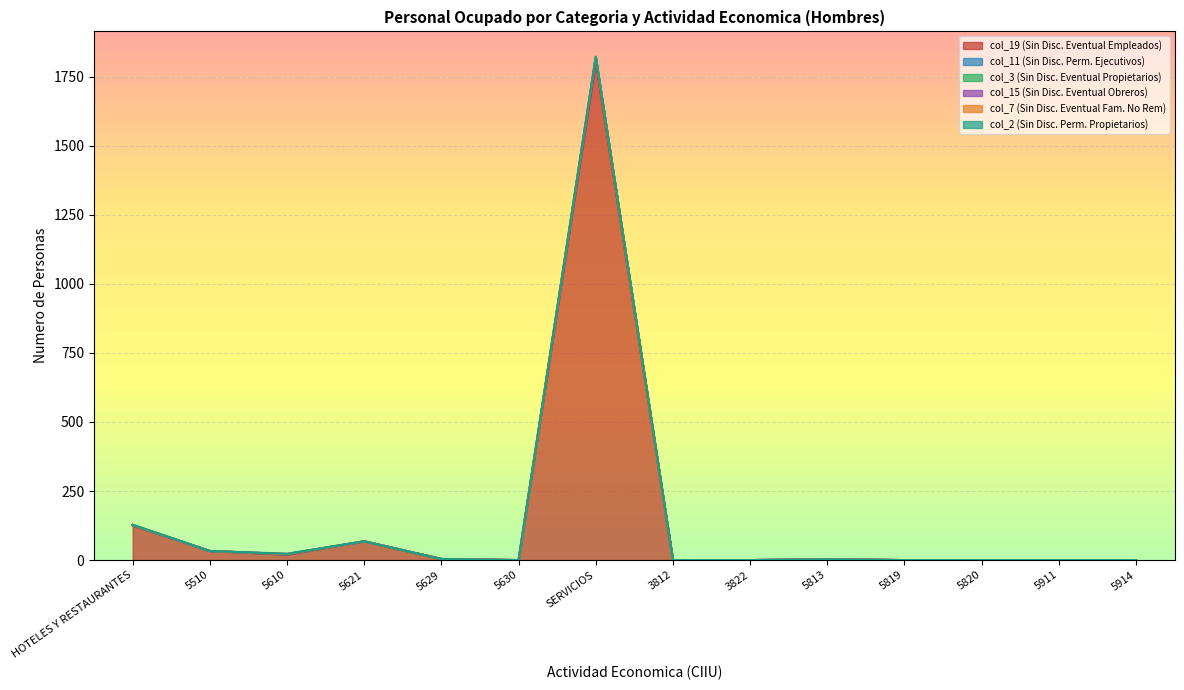

What is the sum of all col_11 (Sin Disc. Perm. Ejecutivos) values?

2082